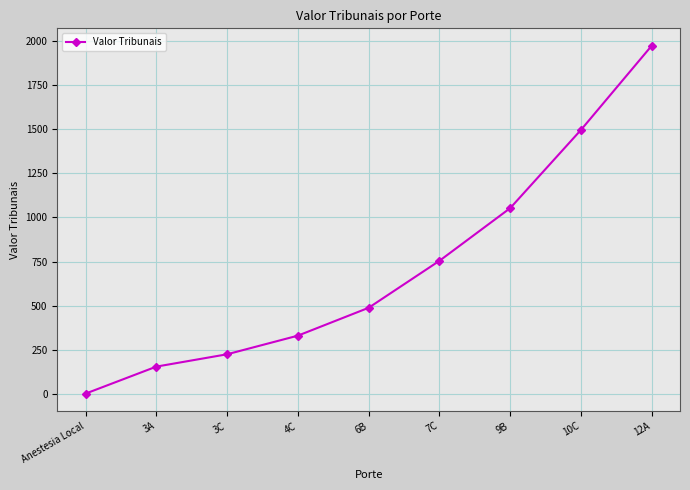

True or false: there are more than 2 points higher than both neighbors.

False